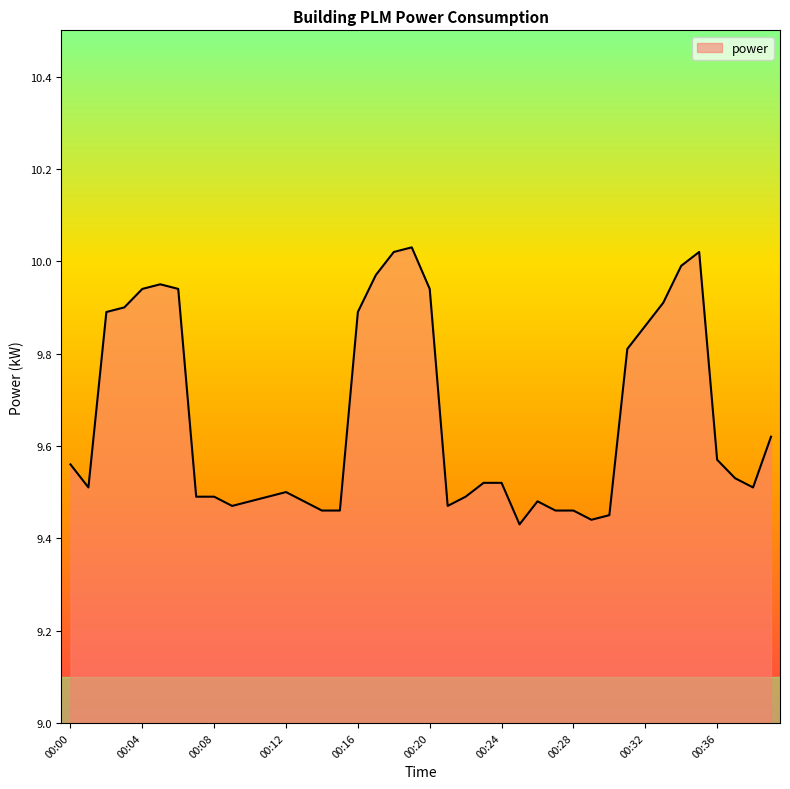

Does the chart display data point markers on the line(s)?

No